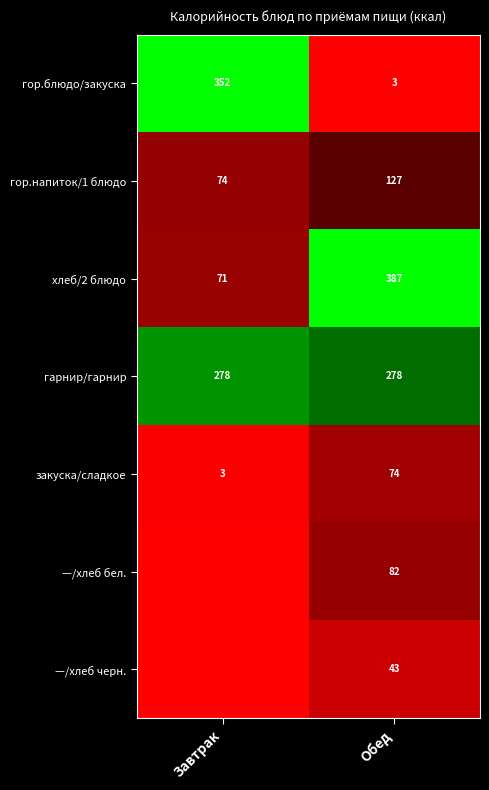

Is the value of —/хлеб бел. at Обед greater than the value of гор.напиток/1 блюдо at Завтрак?

Yes